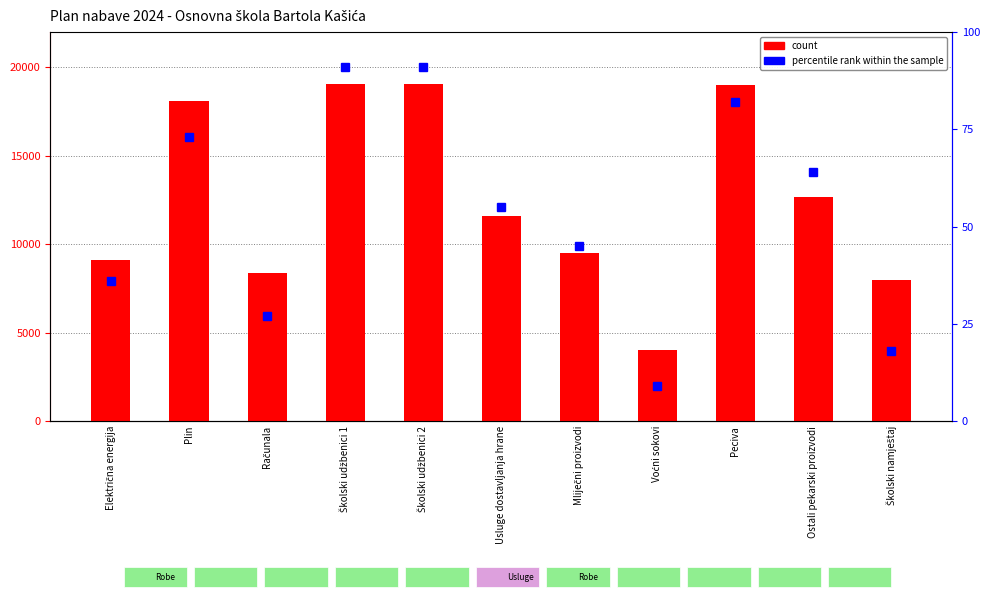

What is the label of the 9th bar from the right?

Računala